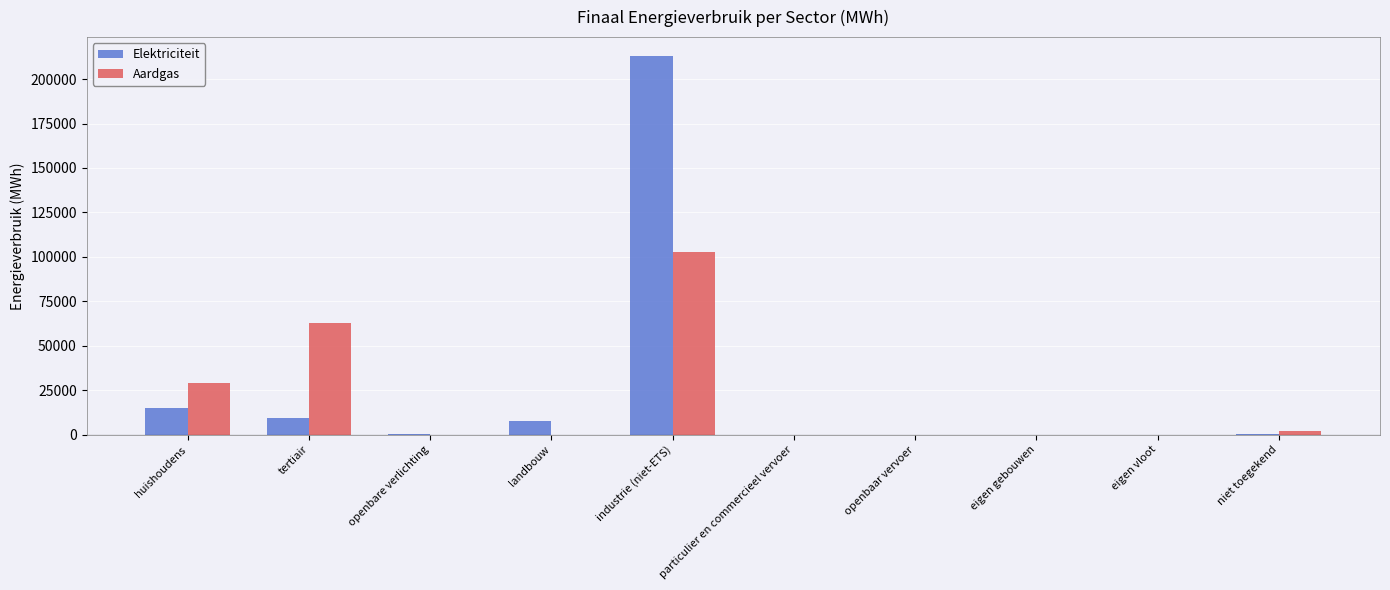

At which label does Elektriciteit reach its peak?

industrie (niet-ETS)